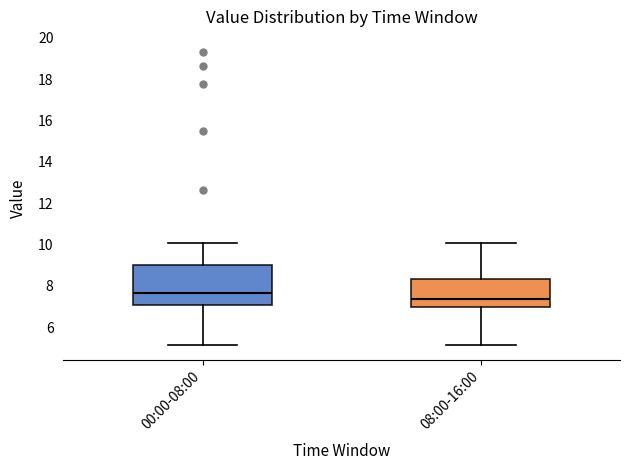

Reading left to right, transcribe this box plot: for each box, give where its median line is, the range the box spans, and where its two whiskers end, as read against the y-axis. The values are not printed on the chart, so give them approximately, as read against the axis.

00:00-08:00: median 7.6, box 7.0 to 9.0, whiskers 5.2 to 10.0
08:00-16:00: median 7.4, box 7.0 to 8.4, whiskers 5.2 to 10.0